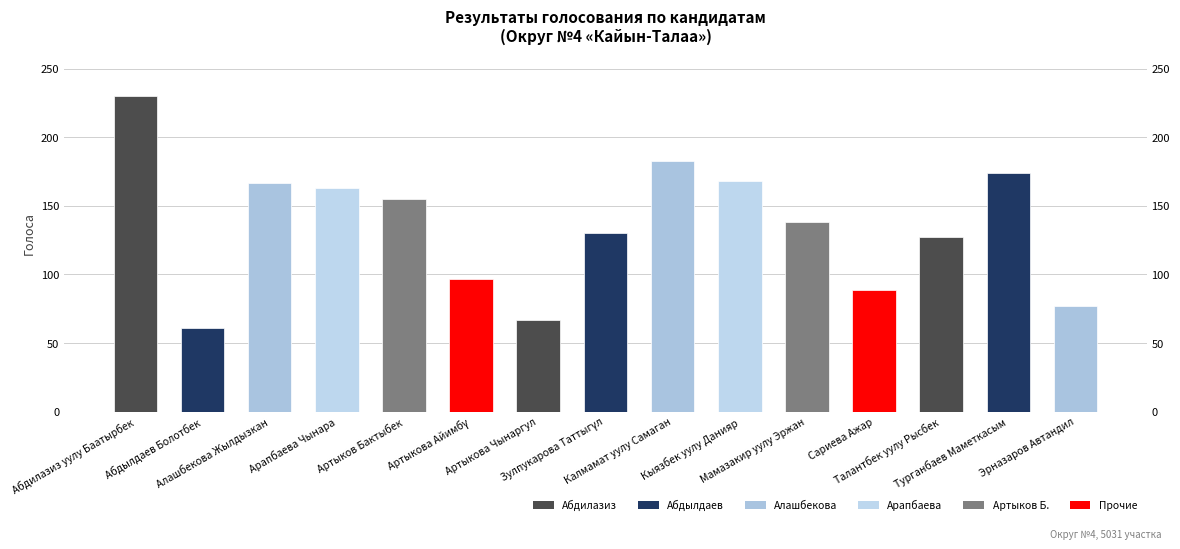

Rank the categories by value from lowest to highest.

Абдылдаев Болотбек, Артыкова Чынаргул, Эрназаров Автандил, Сариева Ажар, Артыкова Айимбү, Талантбек уулу Рысбек, Зулпукарова Таттыгүл, Мамазакир уулу Эржан, Артыков Бактыбек, Арапбаева Чынара, Алашбекова Жылдызкан, Кыязбек уулу Данияр, Турганбаев Маметкасым, Калмамат уулу Самаган, Абдилазиз уулу Баатырбек